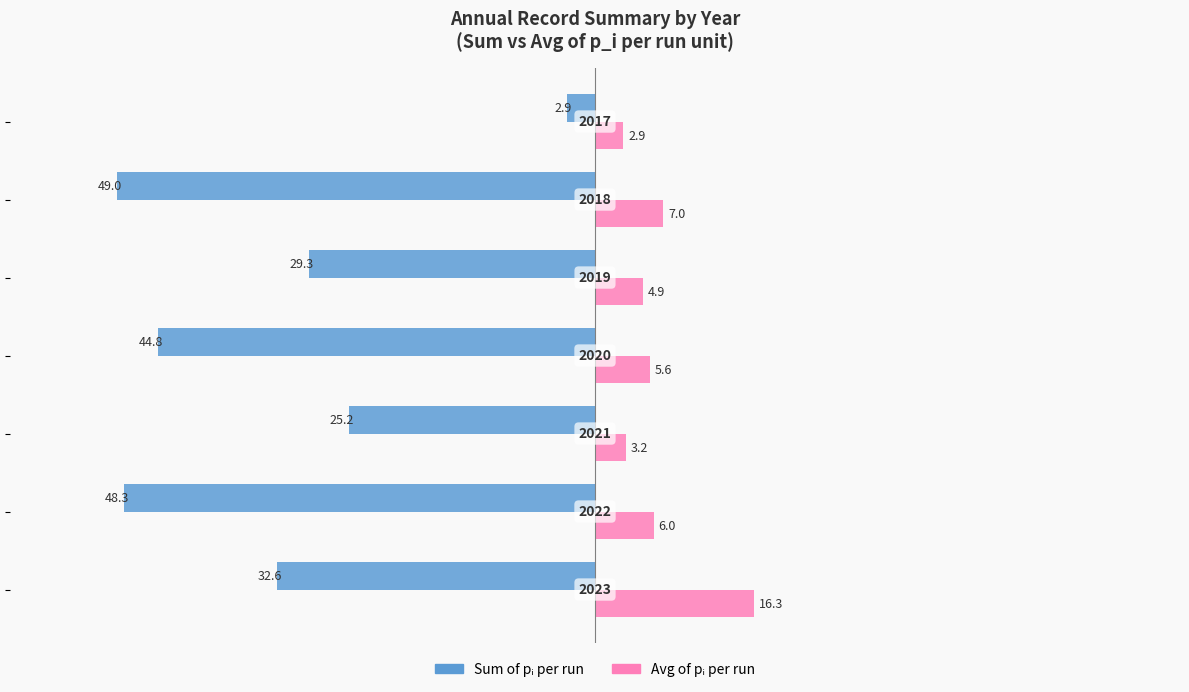

The value of Series A (sum p_i per run) at 60 is -0.7. True or false?

False